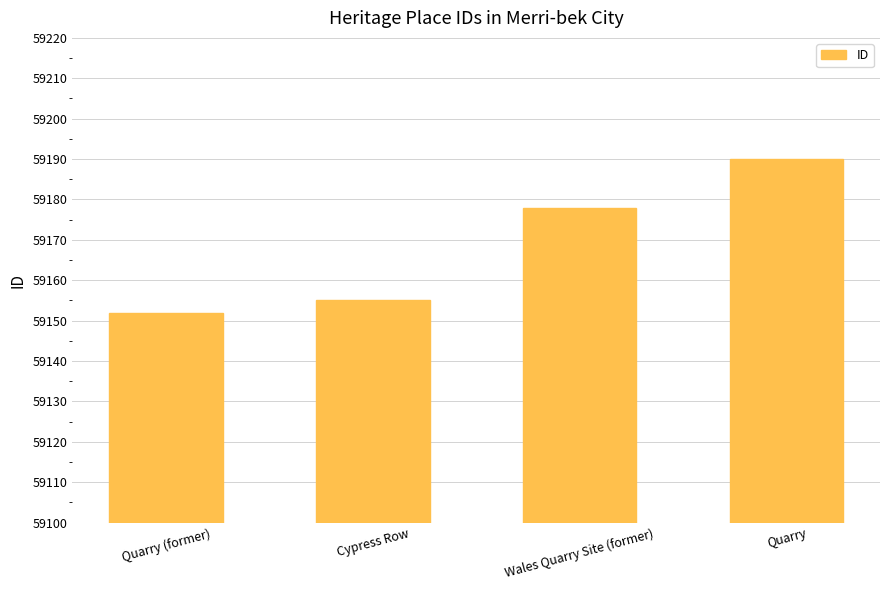

What is the minimum value shown in the chart?

59152